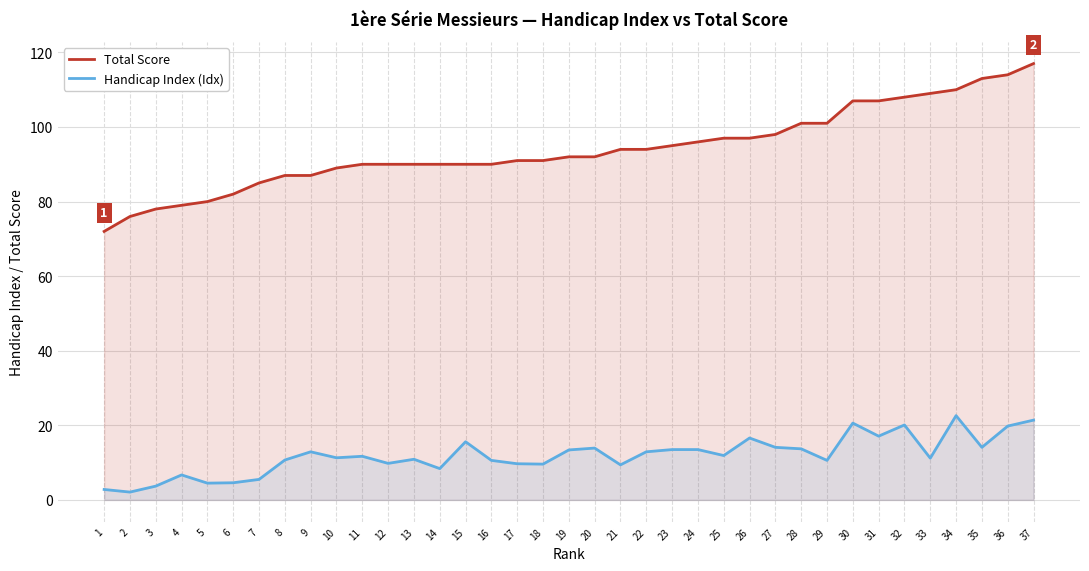

What is the value of the Handicap Index (Idx) point at the 25th from the left?

11.9